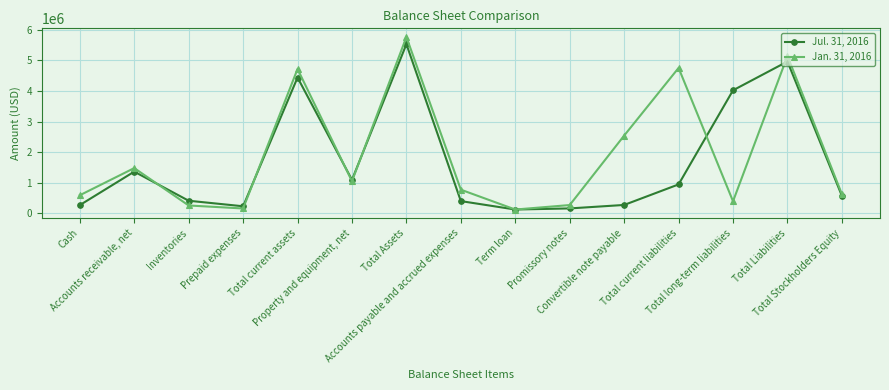

After their last crossing, which series has the higher values: Jul. 31, 2016 or Jan. 31, 2016?

Jan. 31, 2016